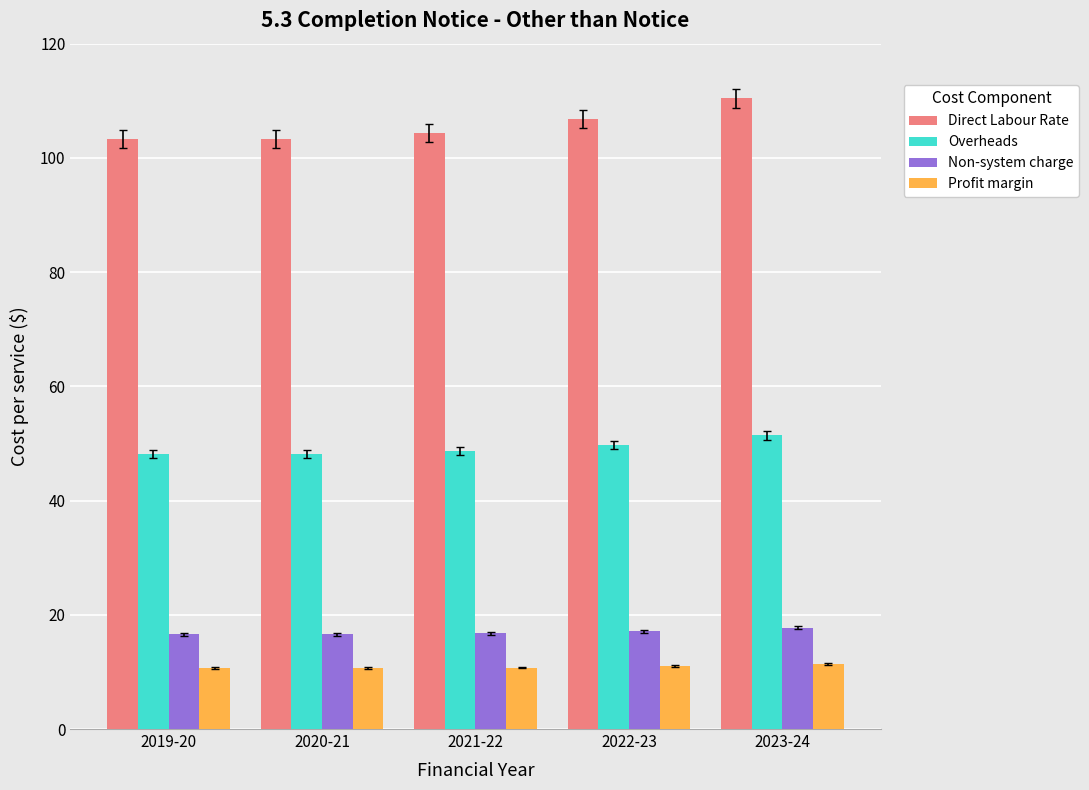

What is the difference between the second highest and second lowest values in the Non-system charge series?

0.6